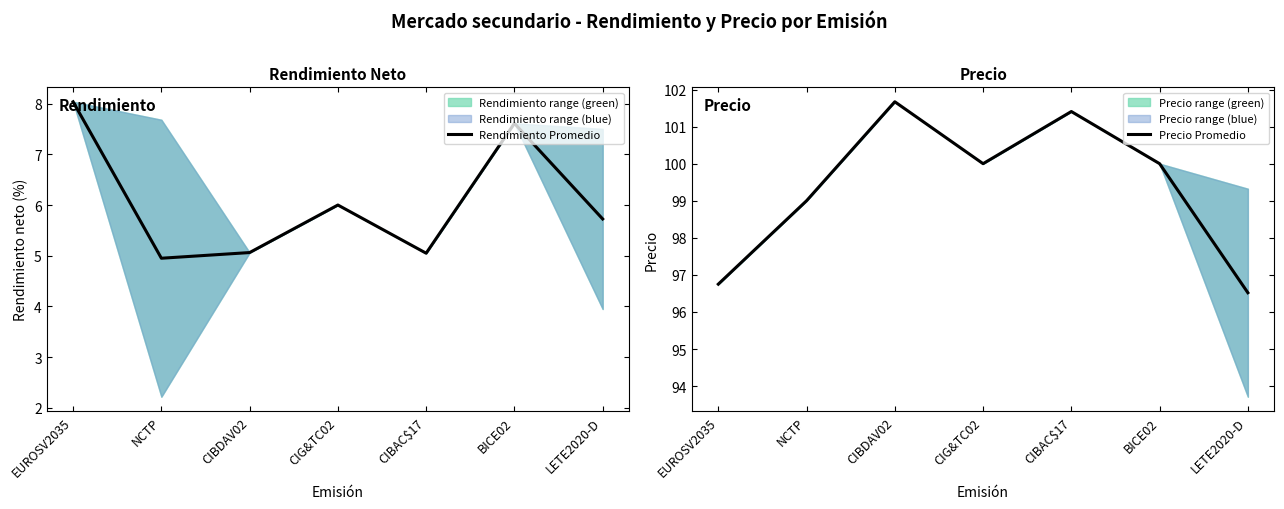

How many data points does each series have?

7